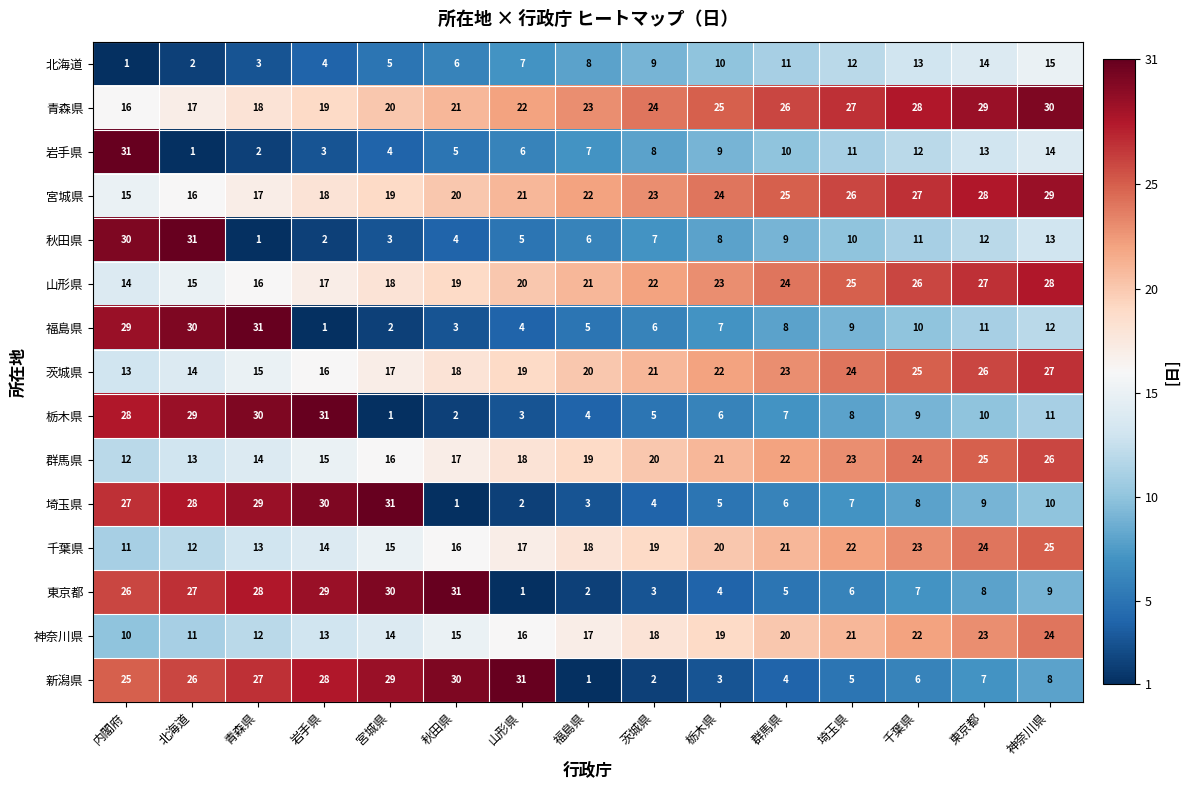

At which label does 東京都 first exceed 8?

内閣府